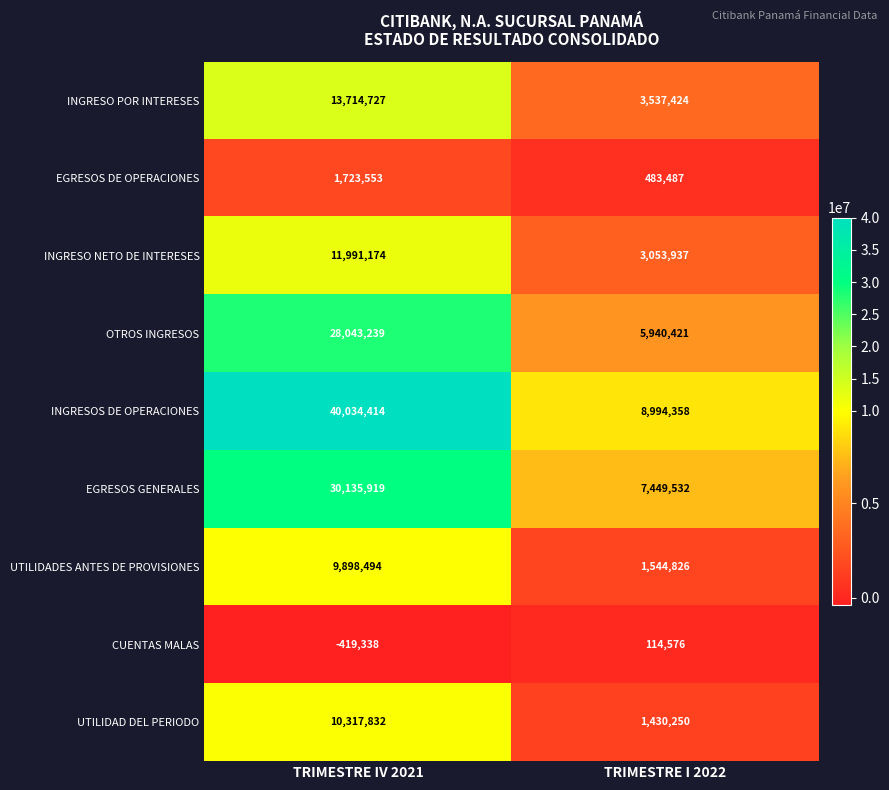

The UTILIDADES ANTES DE PROVISIONES series shows 2745817 at TRIMESTRE I 2022. True or false?

False